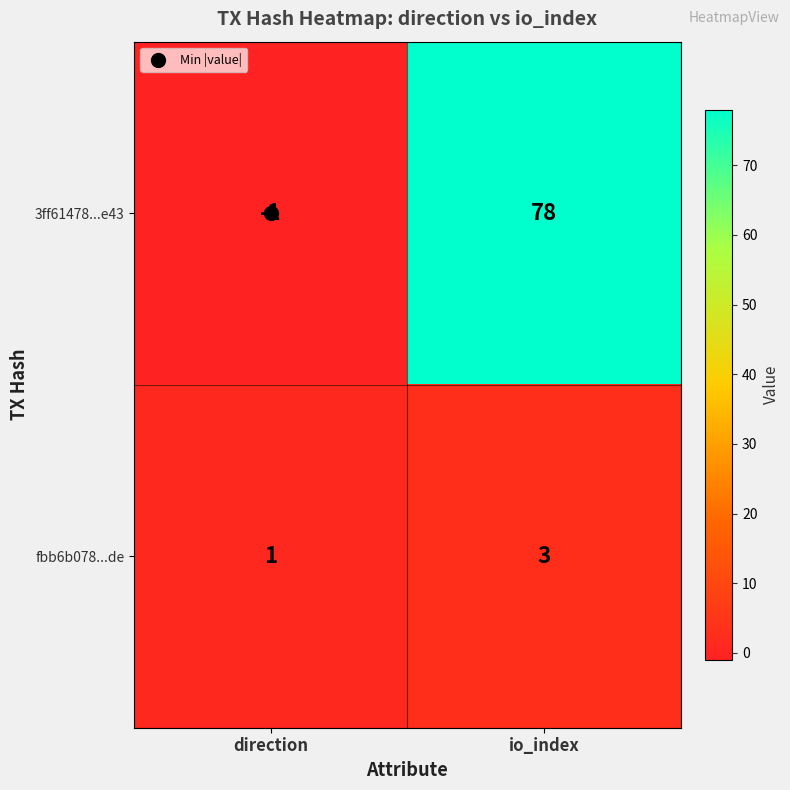

At which category does the chart reach its minimum across all series?

direction